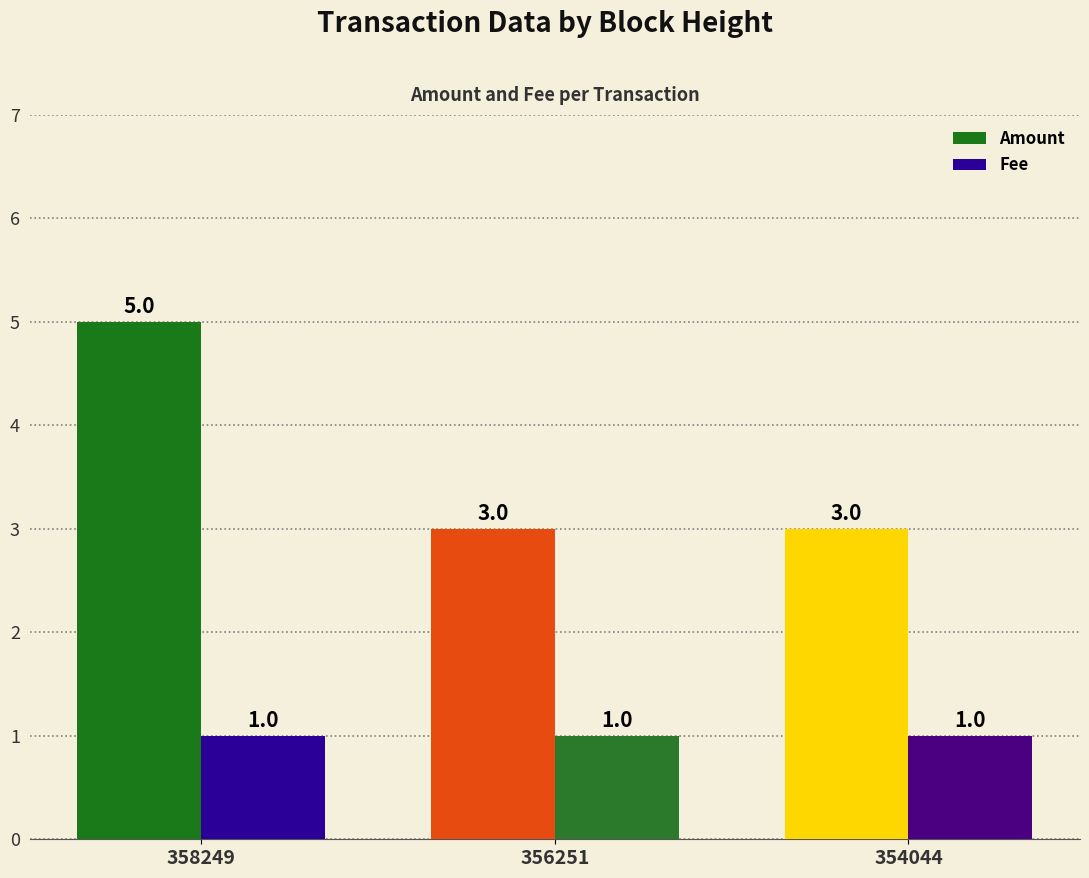

What is the value of the Amount bar at the 1st from the left?

5